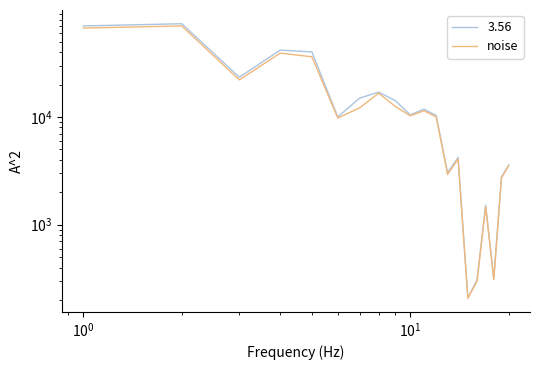

What is the difference between the second highest and second lowest values?

66695